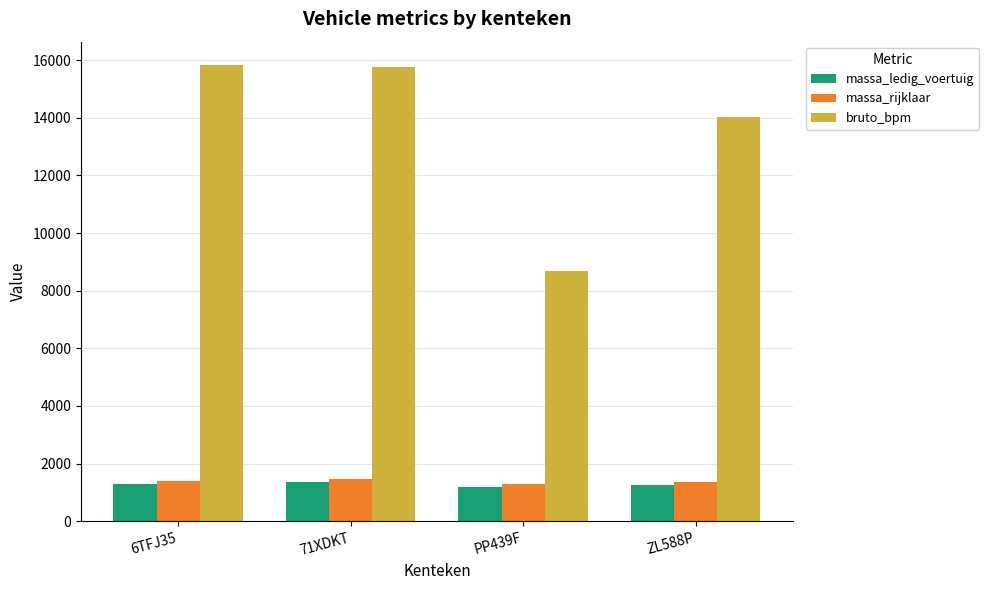

What is the maximum value for bruto_bpm?

15847